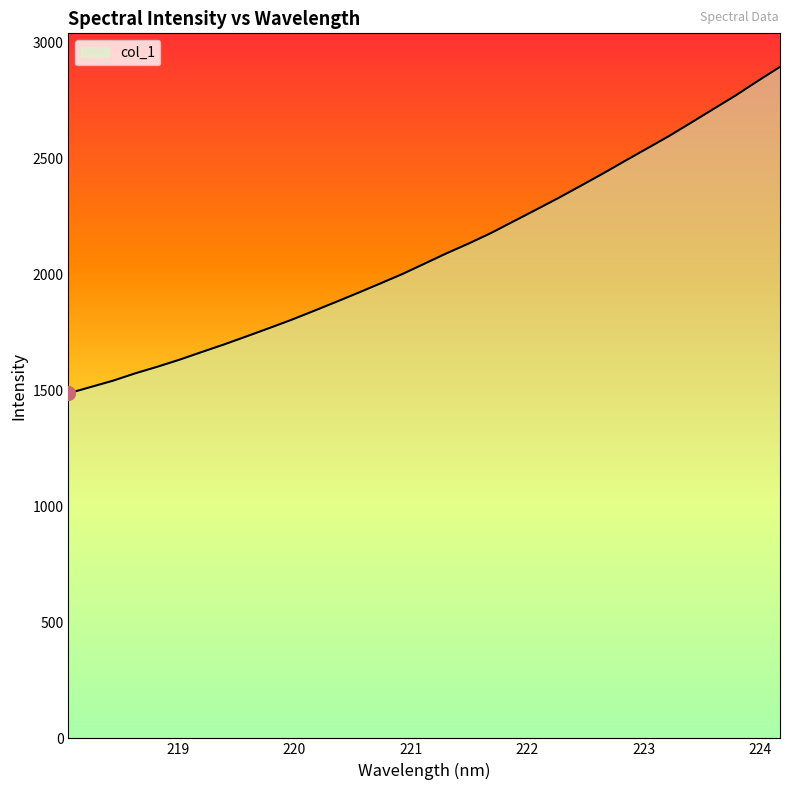

What is the smallest value displayed?

1487.7